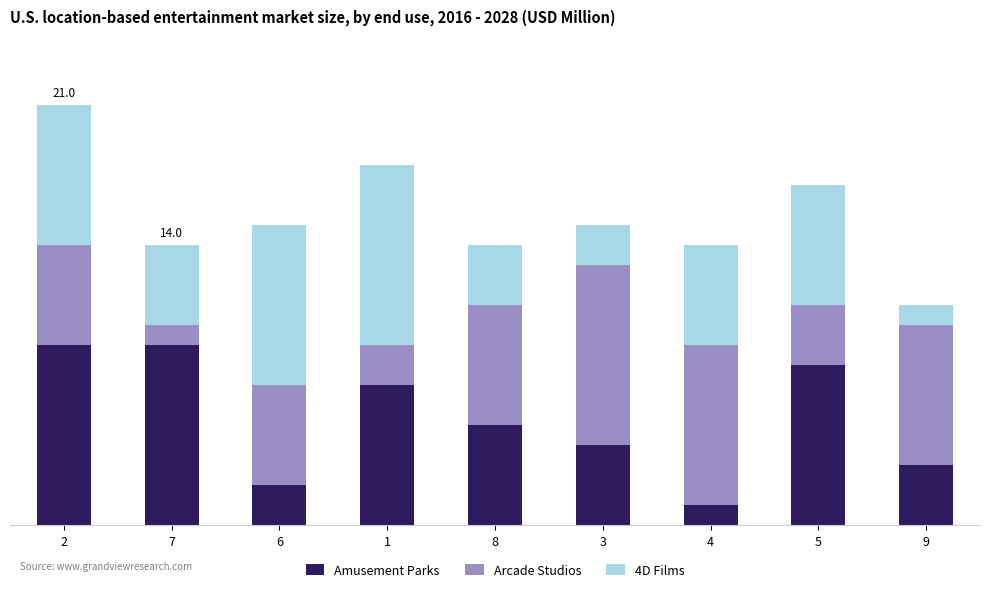

The value of Arcade Studios at 3 is 9. True or false?

True